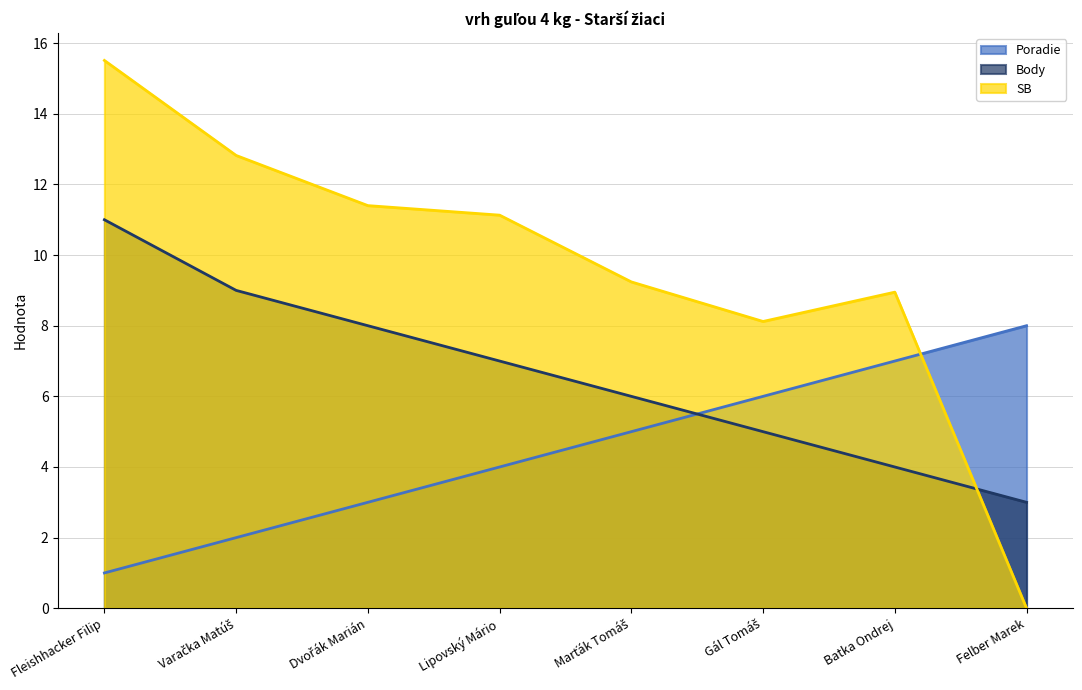

How many distinct data groups are displayed?

3